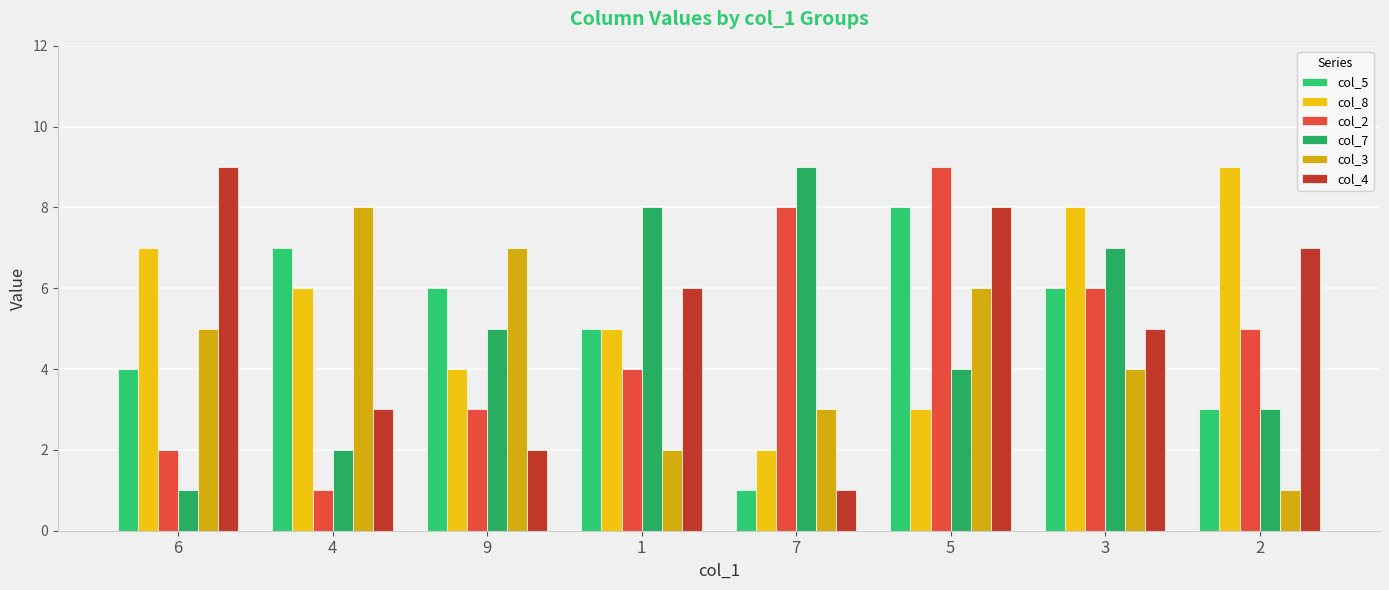

The col_3 series shows 2 at 2. True or false?

False